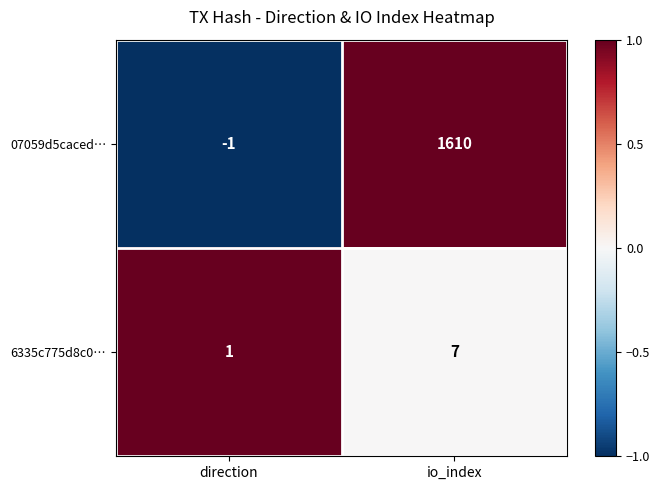

How many series are shown in this chart?

2